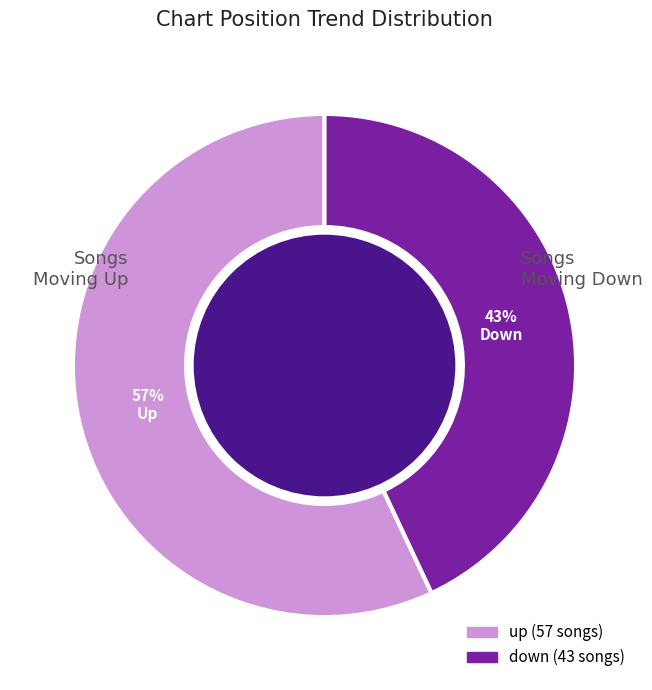

To the nearest percent, what is the average slice percentage?

50%